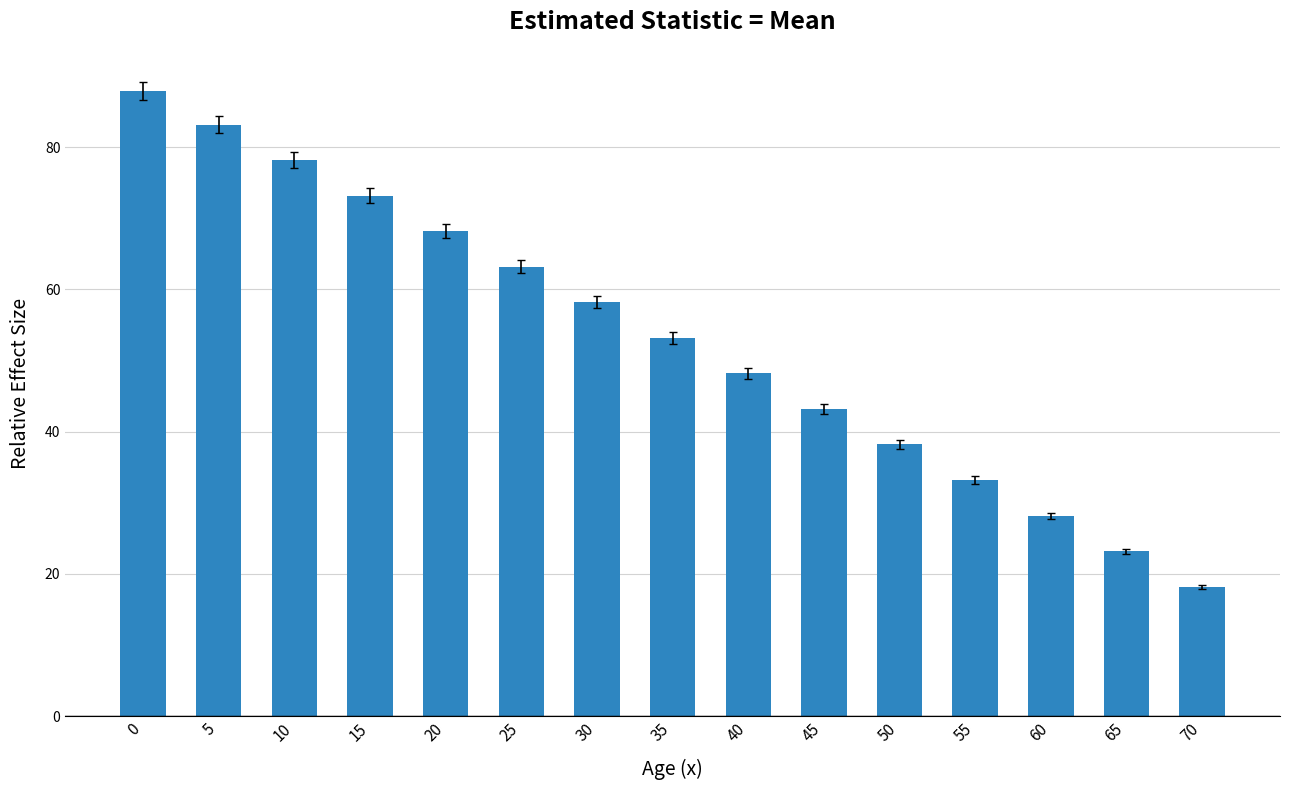

Are the bars grouped side by side (vs. stacked)?

No